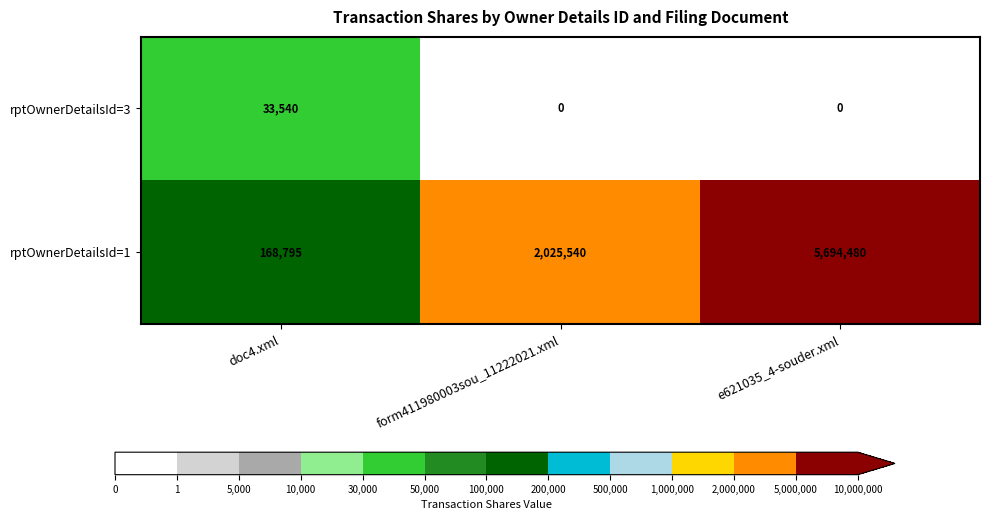

Read the rptOwnerDetailsId=1 value at form411980003sou_11222021.xml, to the nearest 50.

2025550